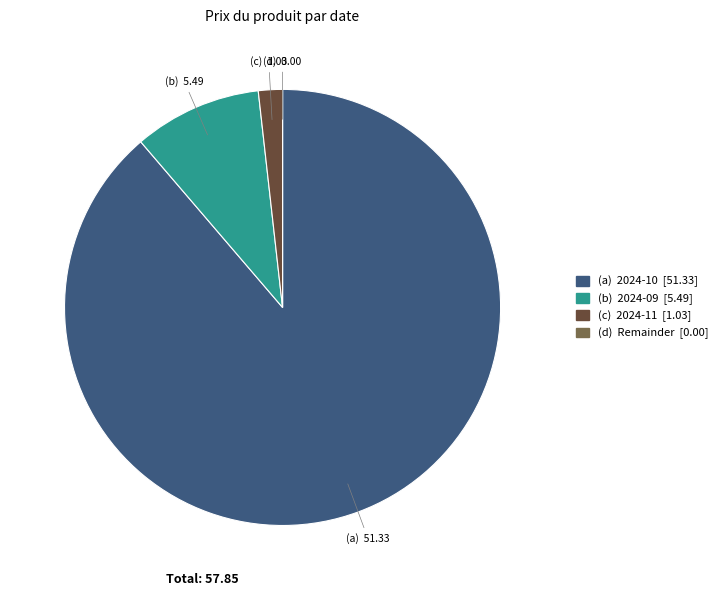

Does any single category account for the majority?

Yes